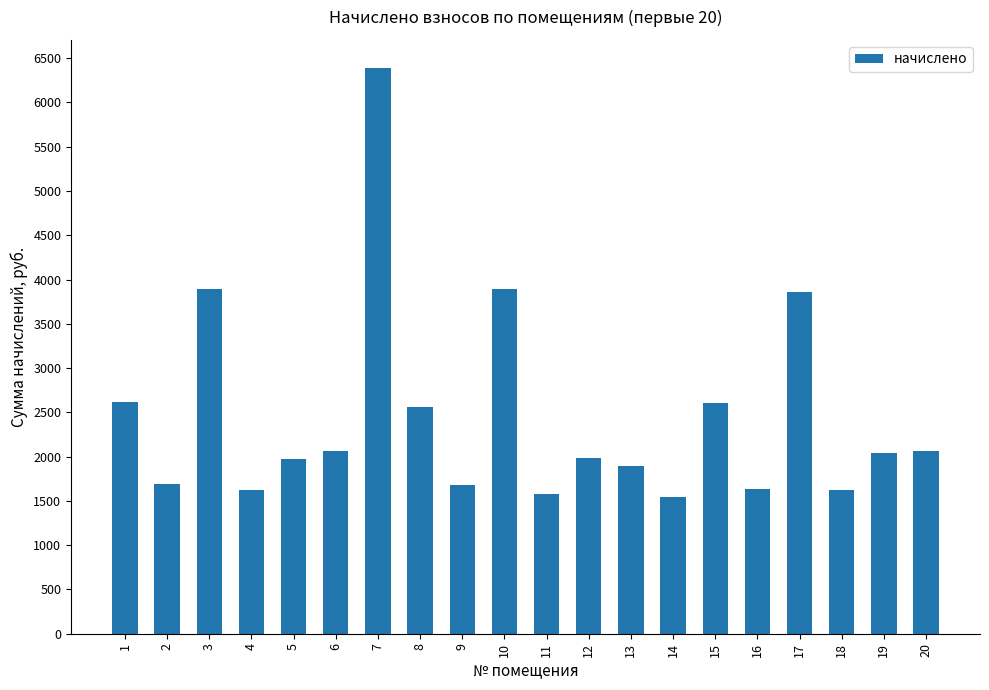

What is the difference between the values at 14 and 9?

136.2